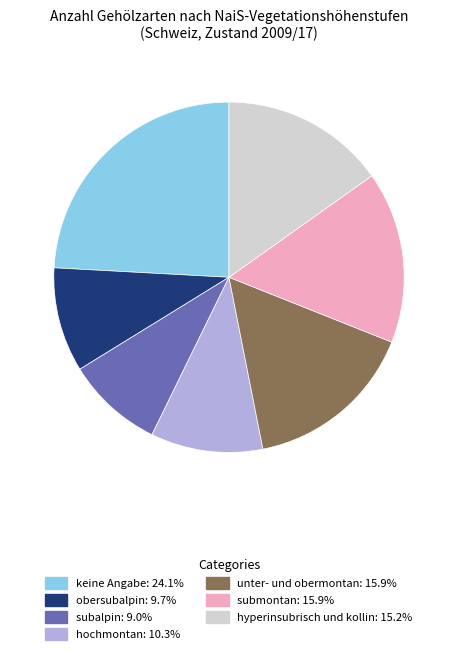

Does keine Angabe represent more than half of the total?

No